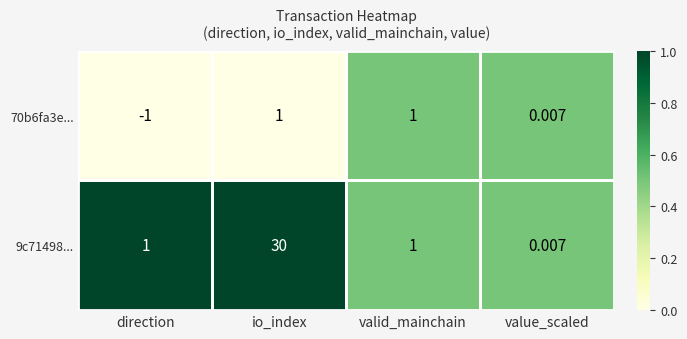

At which category is the sum across all series the highest?

io_index